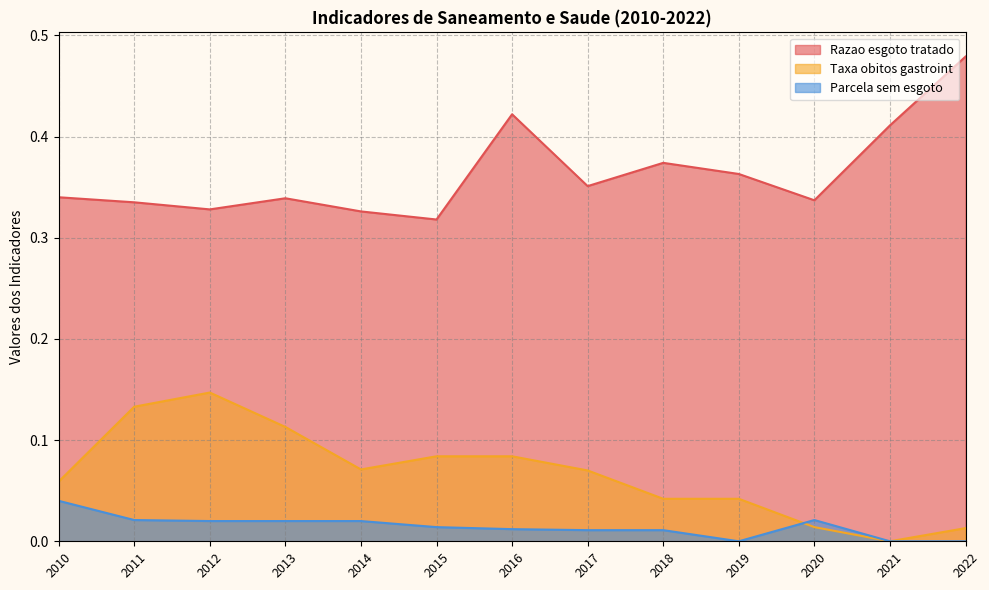

Is the value of Parcela sem esgoto at 2016 greater than the value of Taxa obitos gastroint at 2011?

No